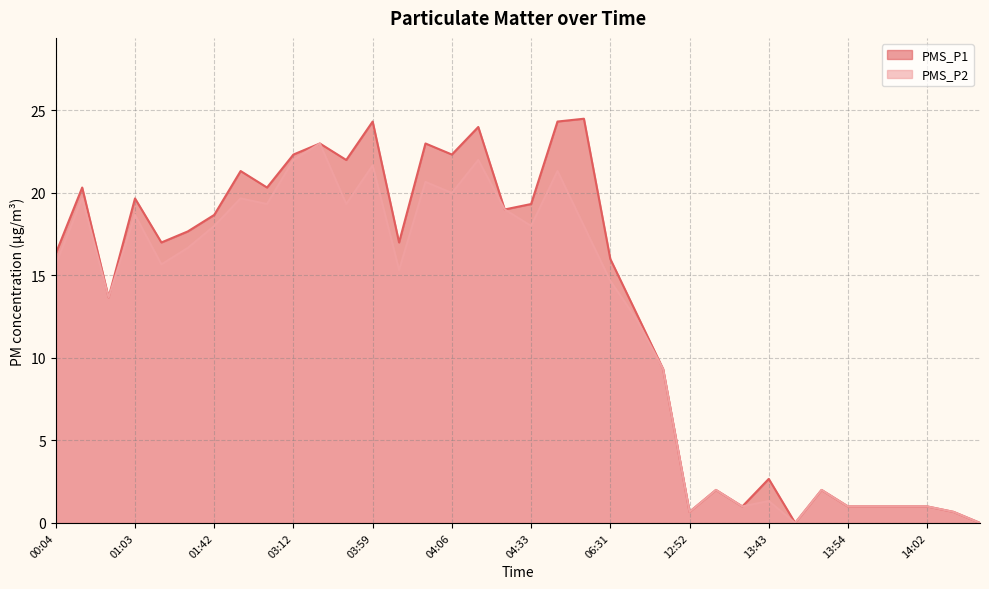

What is the label of the 27th point from the right?

03:12